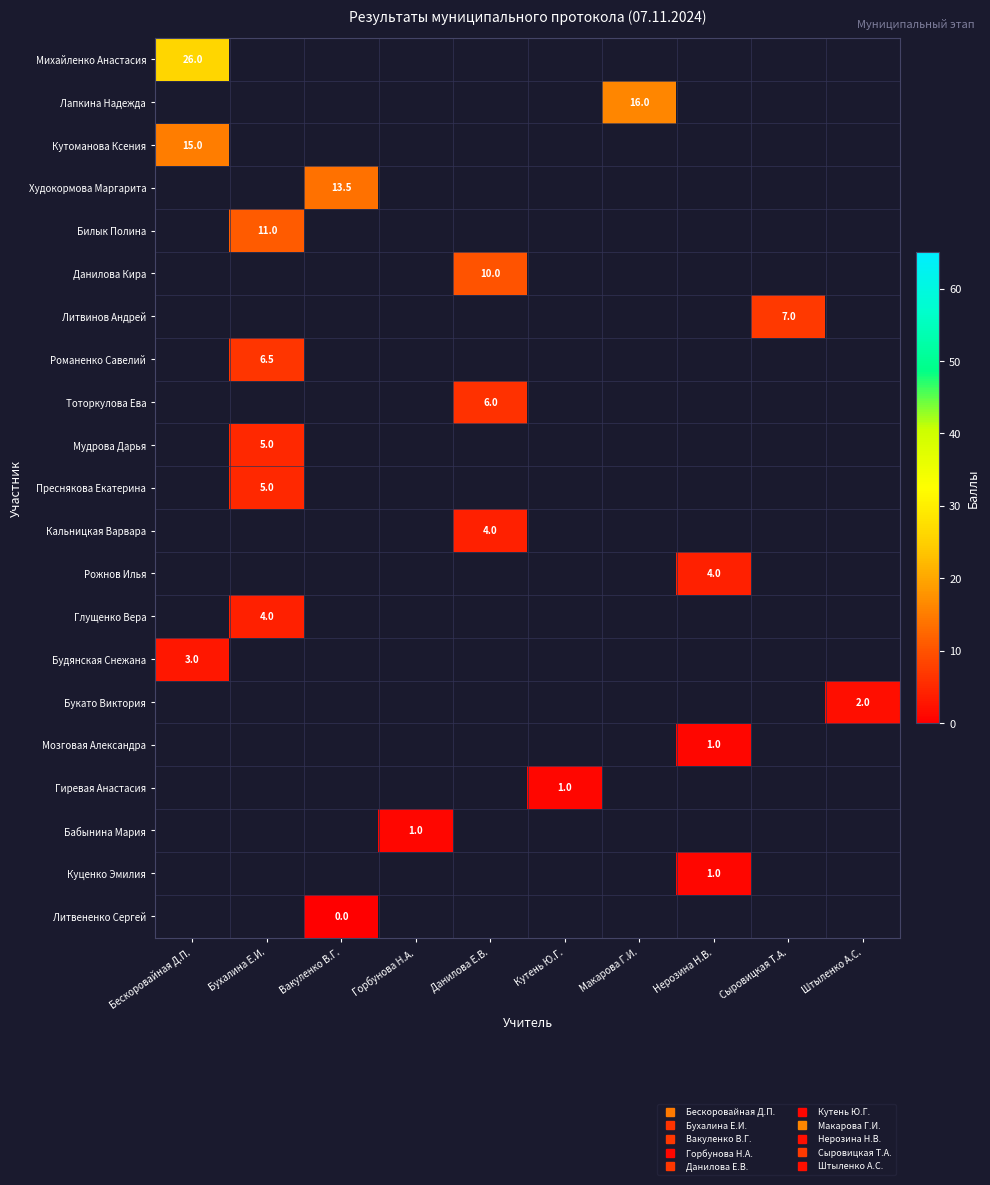

At which label does row_0 reach its peak?

Бескоровайная Д.П.